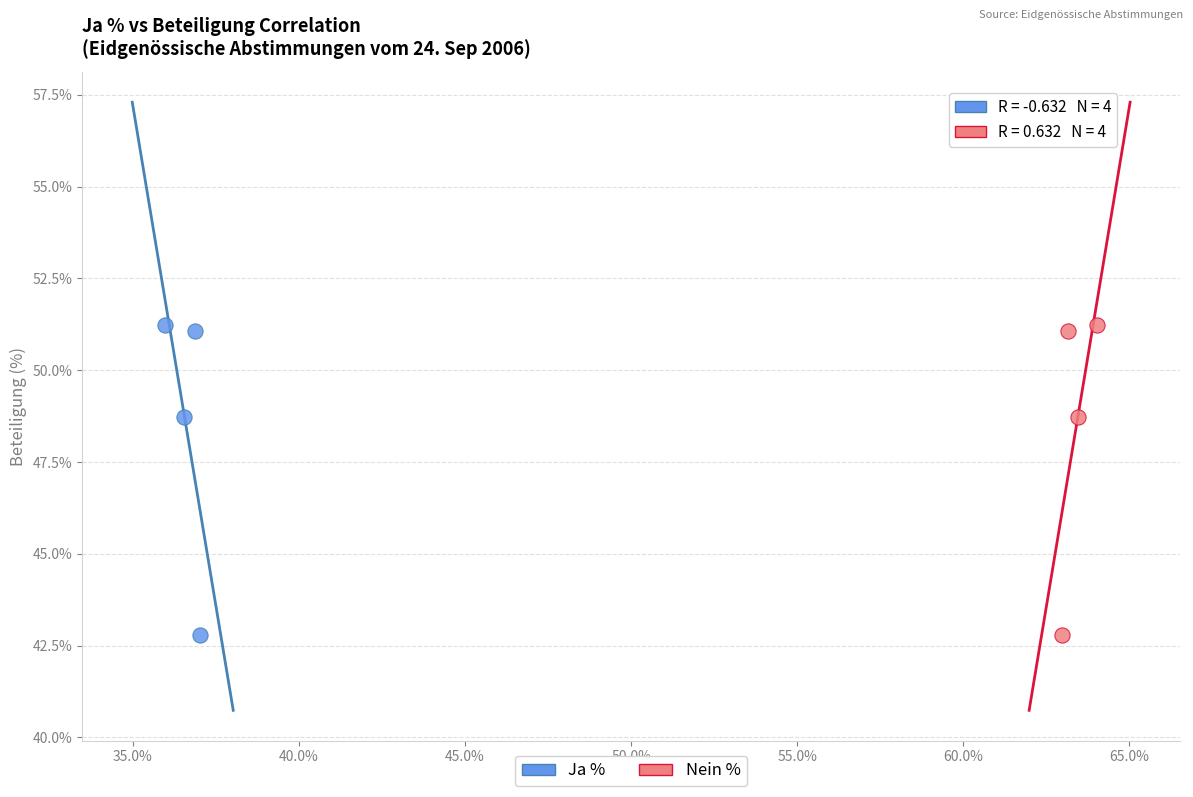

What are all the series names shown in the legend?

Ja %, Nein %